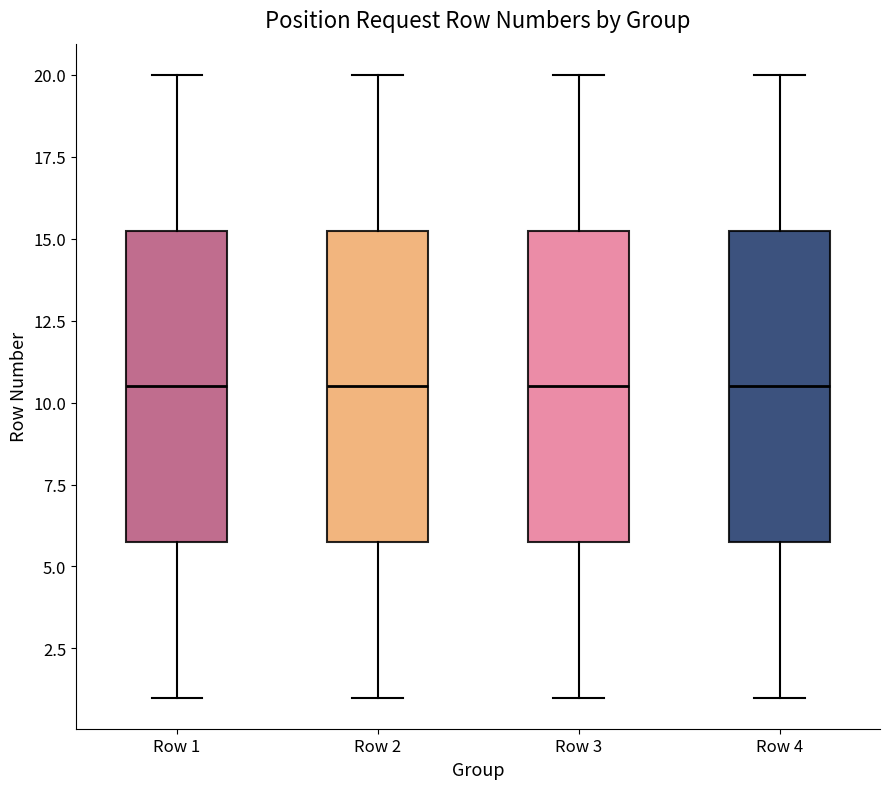

Where is the lower edge of the box for Row 1 on the y-axis? The values are not printed on the chart, so give them approximately, as read against the axis.

6.0